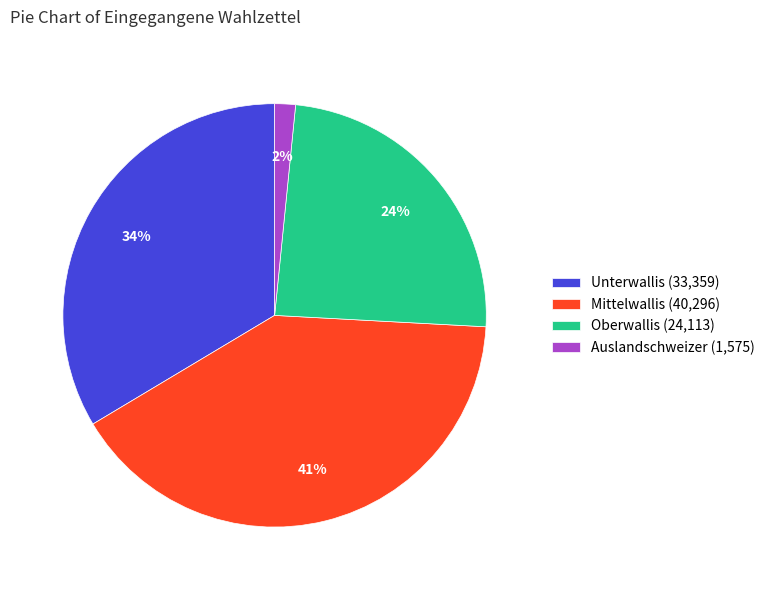

To the nearest percent, what is the average slice percentage?

25%